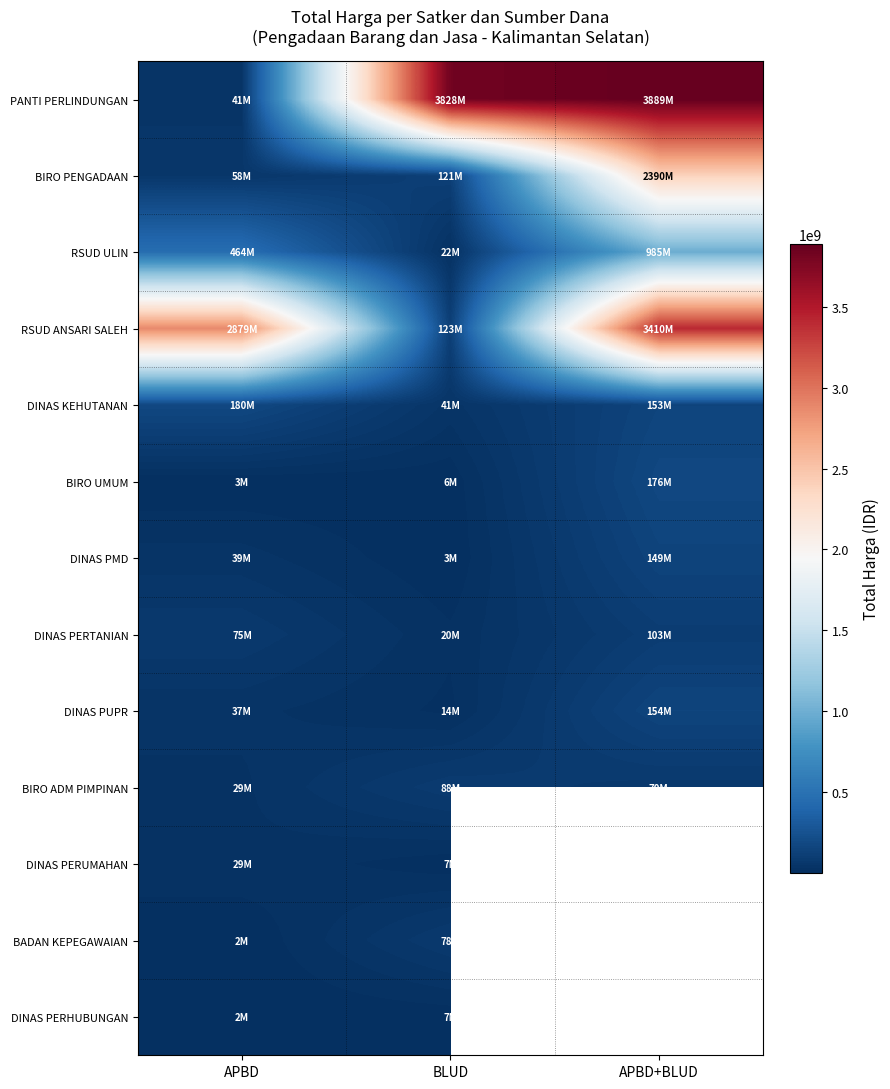

What is the average value of the DINAS PERTANIAN series?

65912090.7